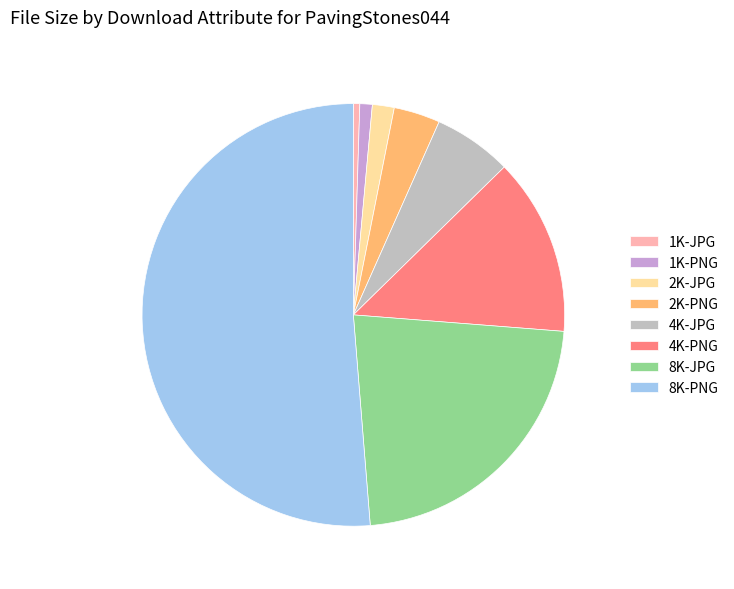

What is the largest slice in the pie chart?

8K-PNG